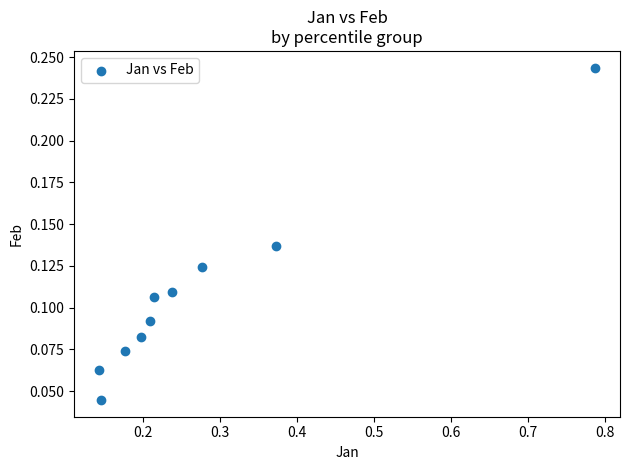

What is the range of X values (max minus min)?

0.6